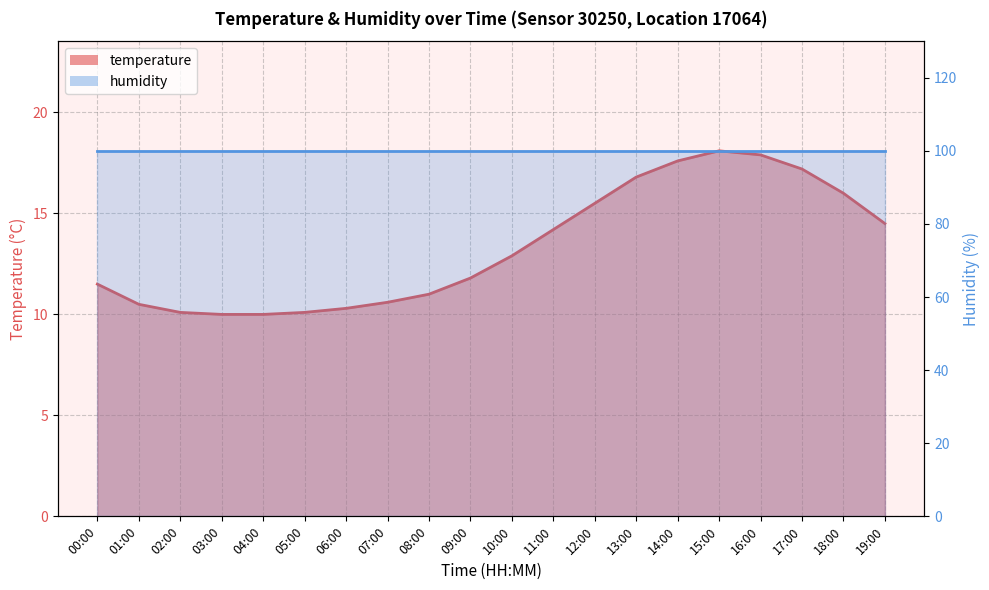

Rank the categories by value from highest to lowest.

15:00, 16:00, 14:00, 17:00, 13:00, 18:00, 12:00, 19:00, 11:00, 10:00, 09:00, 00:00, 08:00, 07:00, 01:00, 06:00, 02:00, 05:00, 03:00, 04:00